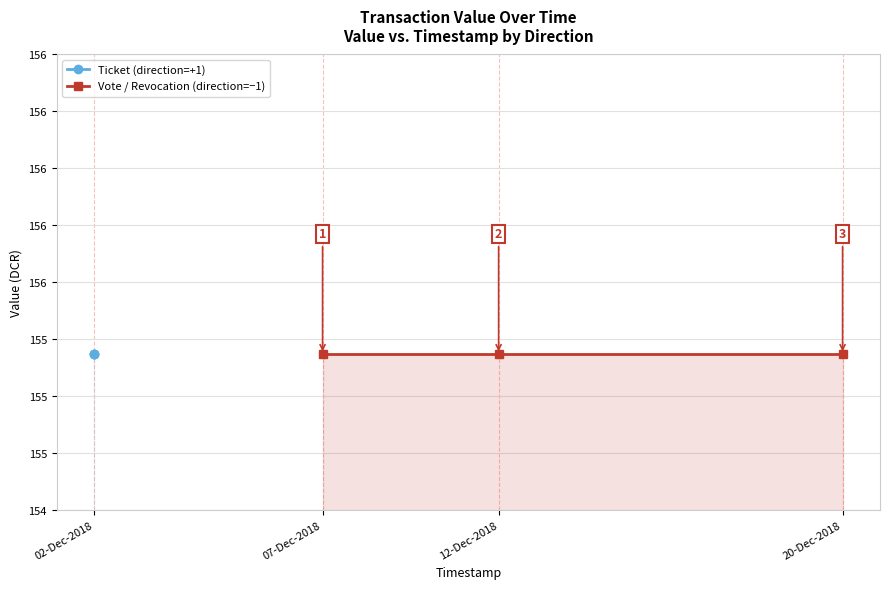

What is the value of the value point at the 1st from the left?

155.2